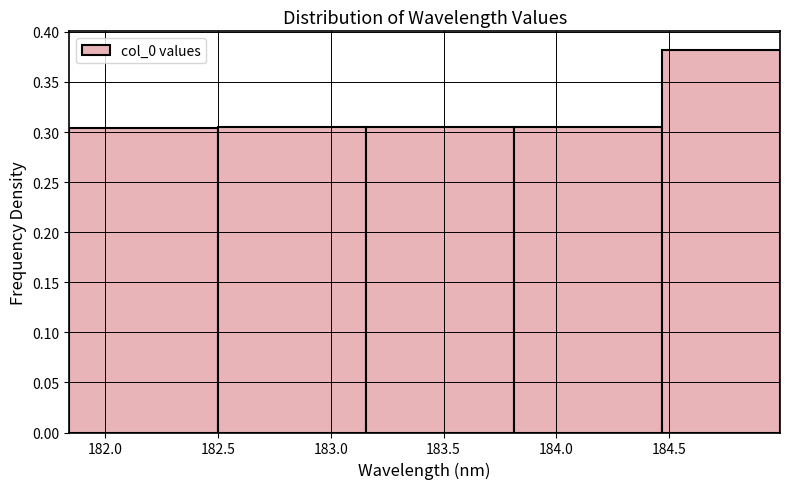

Reading left to right, list every bar in this chart as the range it spans on the x-axis followed by its height. Neither the bar edges nor the heights are printed on the chart, so give them approximately, as read against the axes.

181.85 to 182.50: 0.305
182.50 to 183.15: 0.305
183.15 to 183.80: 0.305
183.80 to 184.45: 0.305
184.45 to 185.00: 0.380